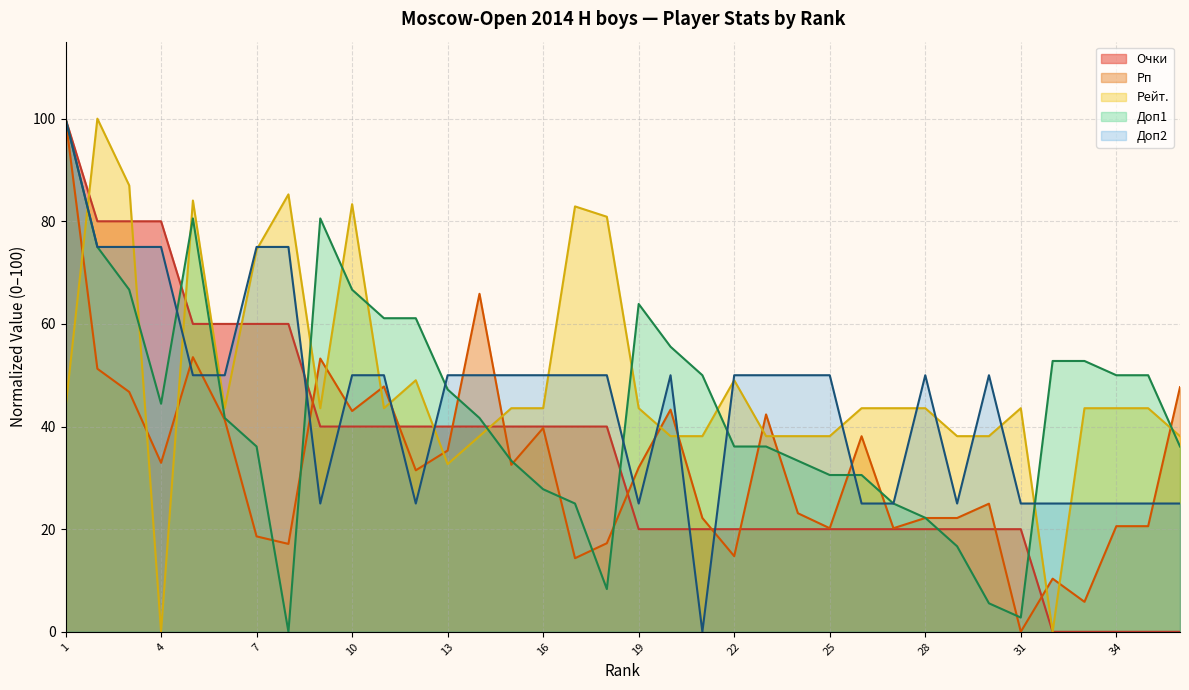

How many intersections are there between Очки and Доп1?

7